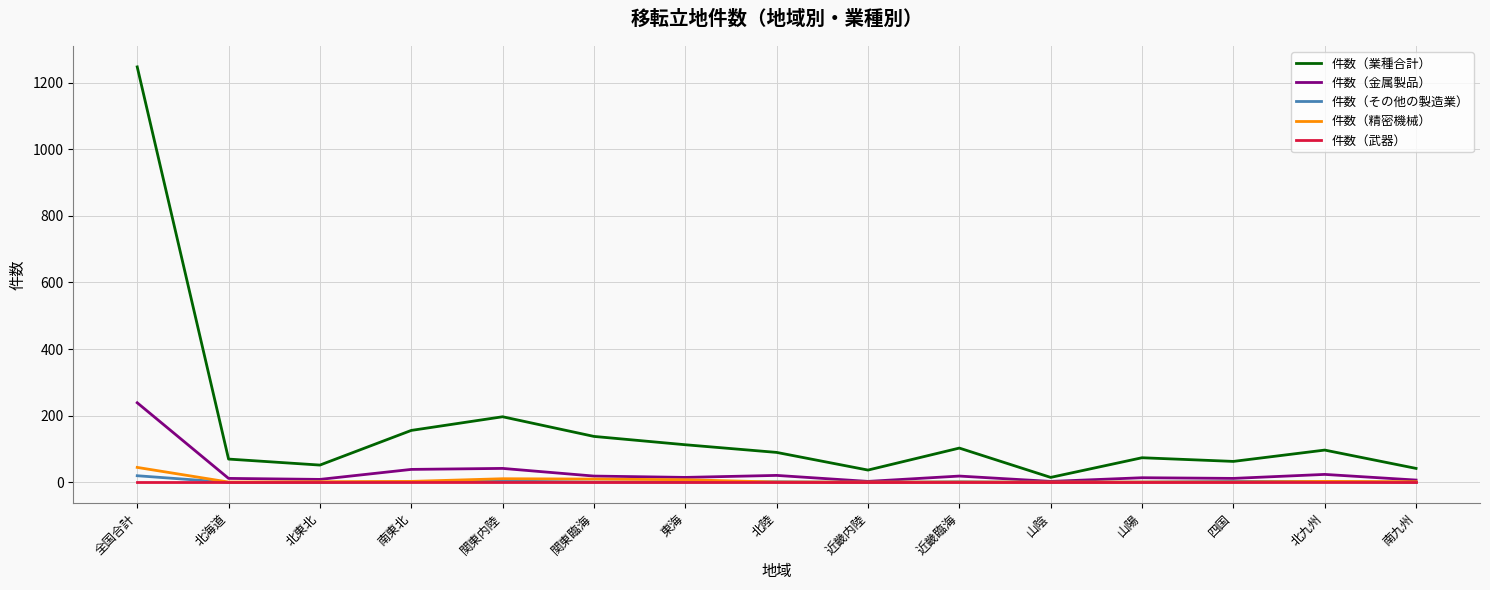

What is the greatest value displayed?

1247